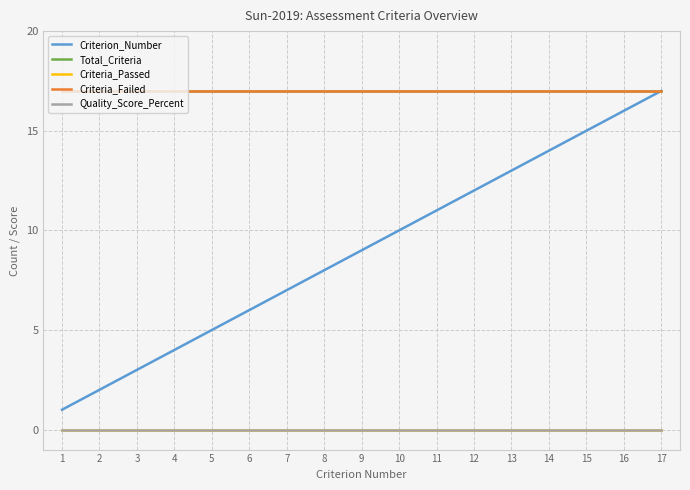

Is it true that Criterion_Number equals 2 at 2?

True